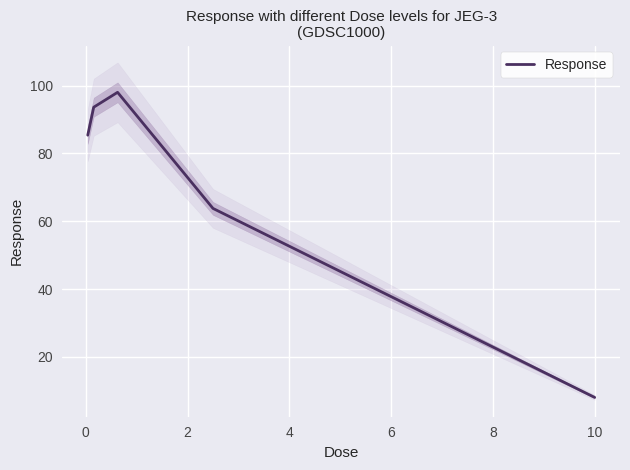

What is the minimum value for Response?

8.0